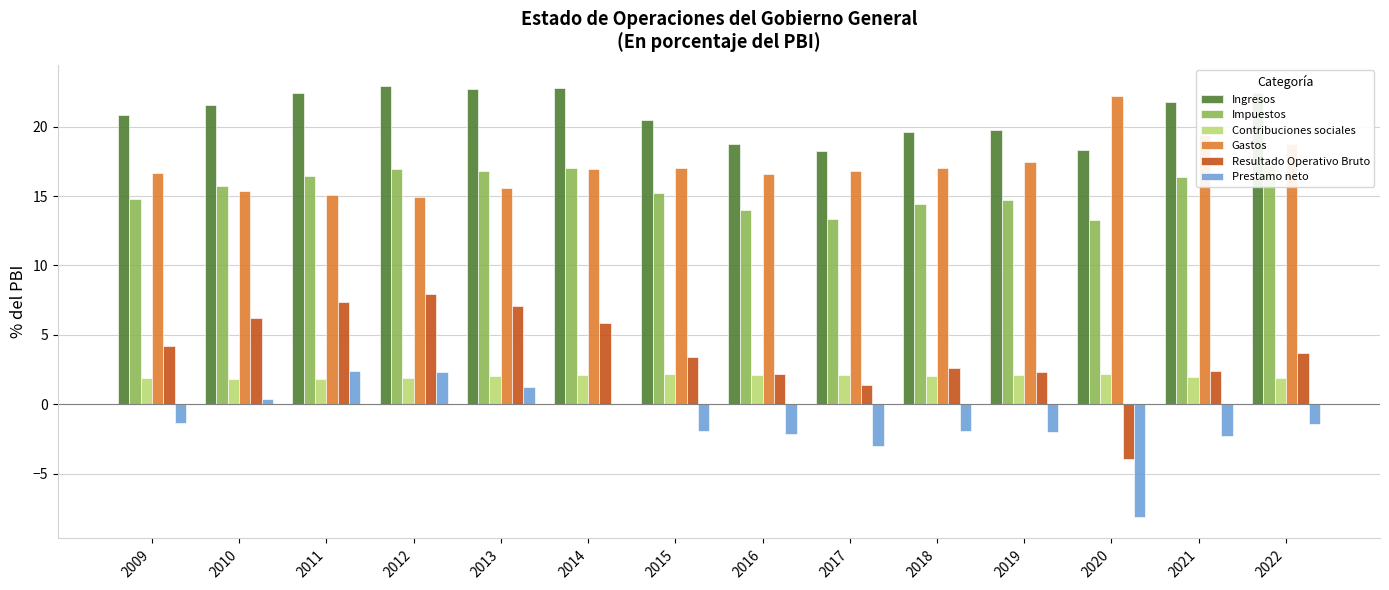

Reading left to right, list all the values displayed in this chart.

Ingresos: 20.8	21.6	22.4	22.9	22.7	22.8	20.5	18.8	18.2	19.6	19.8	18.3	21.8	22.4
Impuestos: 14.8	15.7	16.5	17.0	16.8	17.0	15.2	14.0	13.3	14.4	14.7	13.3	16.4	17.2
Contribuciones sociales: 1.9	1.8	1.8	1.9	2.0	2.1	2.2	2.1	2.1	2.1	2.1	2.2	1.9	1.9
Gastos: 16.6	15.4	15.1	14.9	15.6	16.9	17.1	16.6	16.8	17.0	17.5	22.2	19.4	18.7
Resultado Operativo Bruto: 4.2	6.2	7.4	8.0	7.1	5.9	3.4	2.2	1.4	2.6	2.3	-3.9	2.4	3.7
Prestamo neto: -1.4	0.4	2.4	2.3	1.3	-0.0	-1.9	-2.2	-3.0	-1.9	-2.0	-8.1	-2.3	-1.4